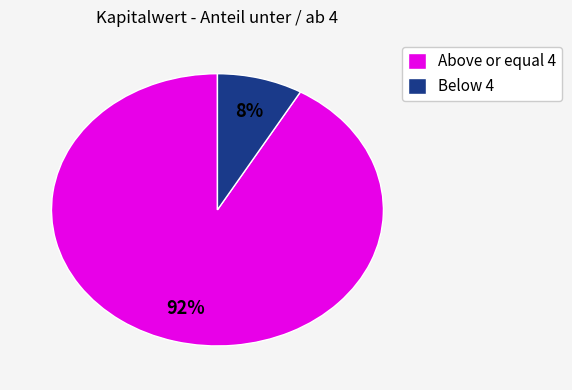

Count the number of slices in the pie.

2